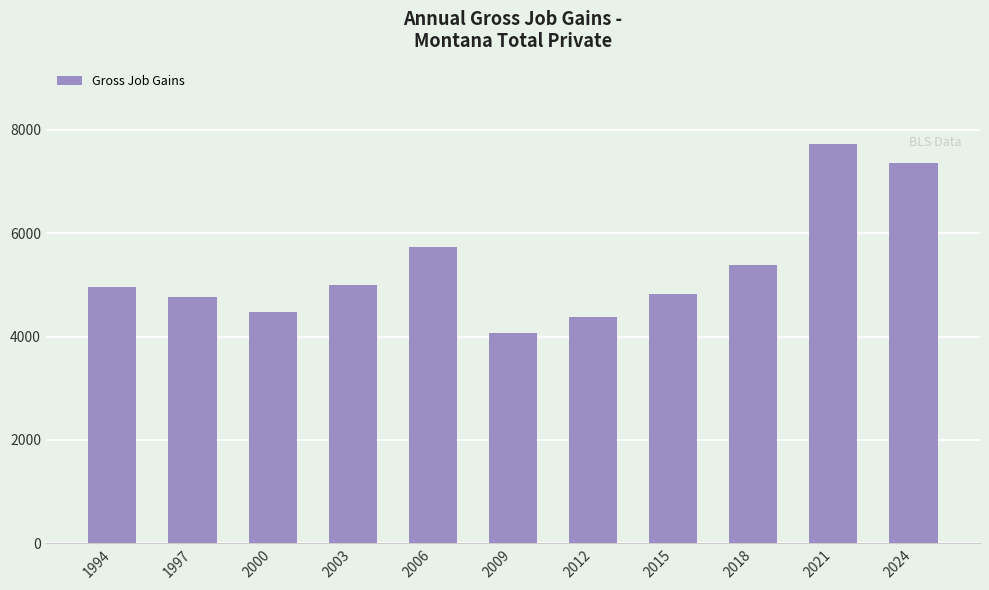

What is the ratio of the value at 2009 to the value at 1997?

0.9